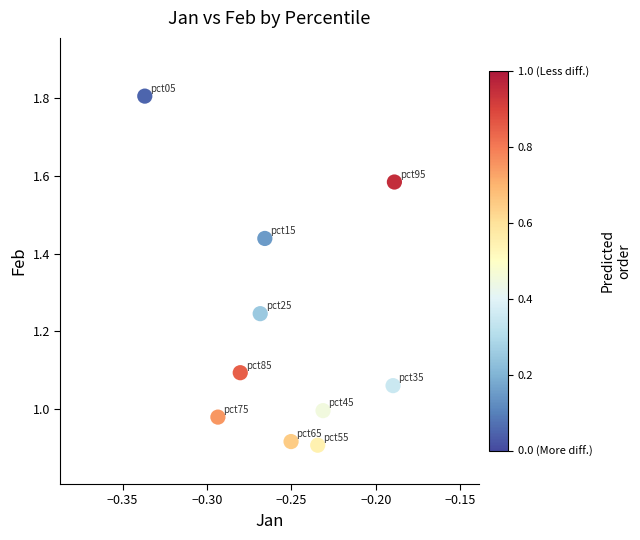

What is the average X value?

-0.3